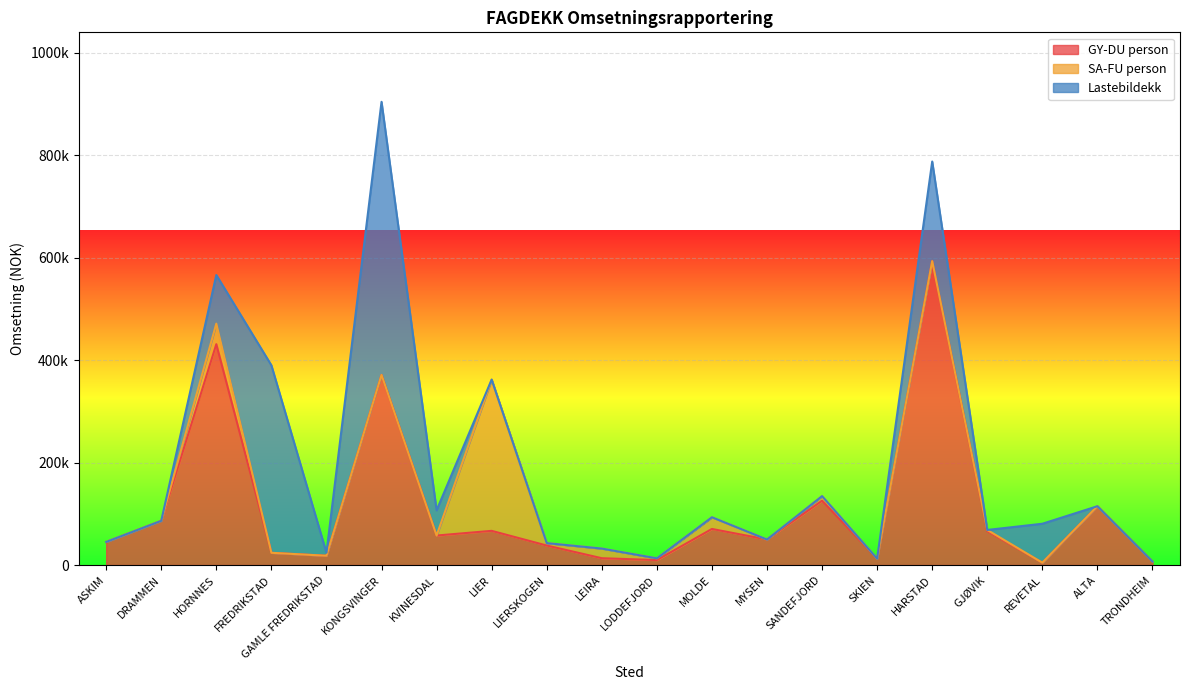

At which label does Lastebildekk reach its peak?

KONGSVINGER